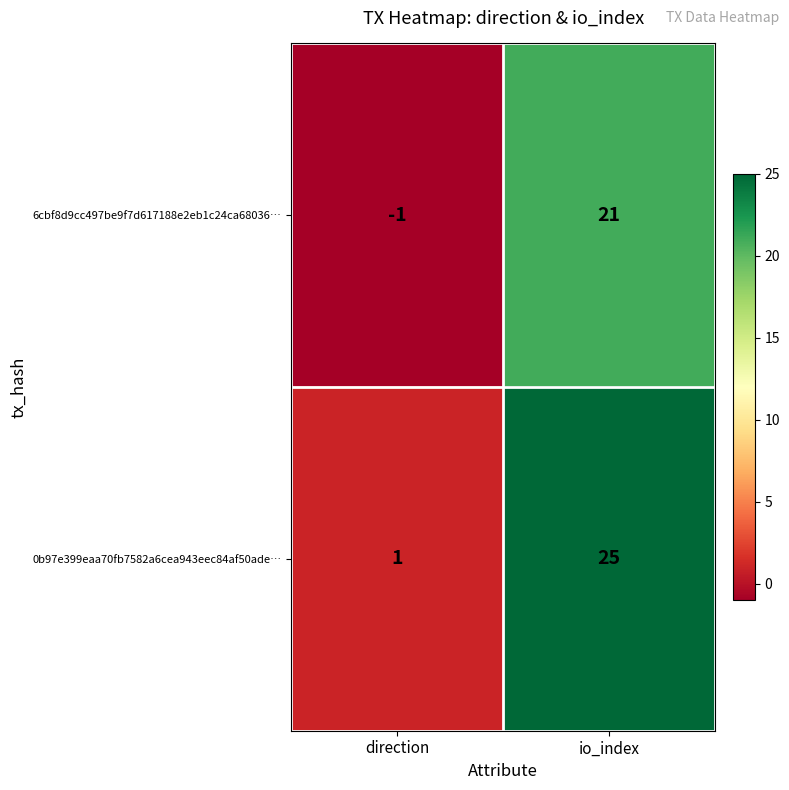

How many data points does each series have?

2